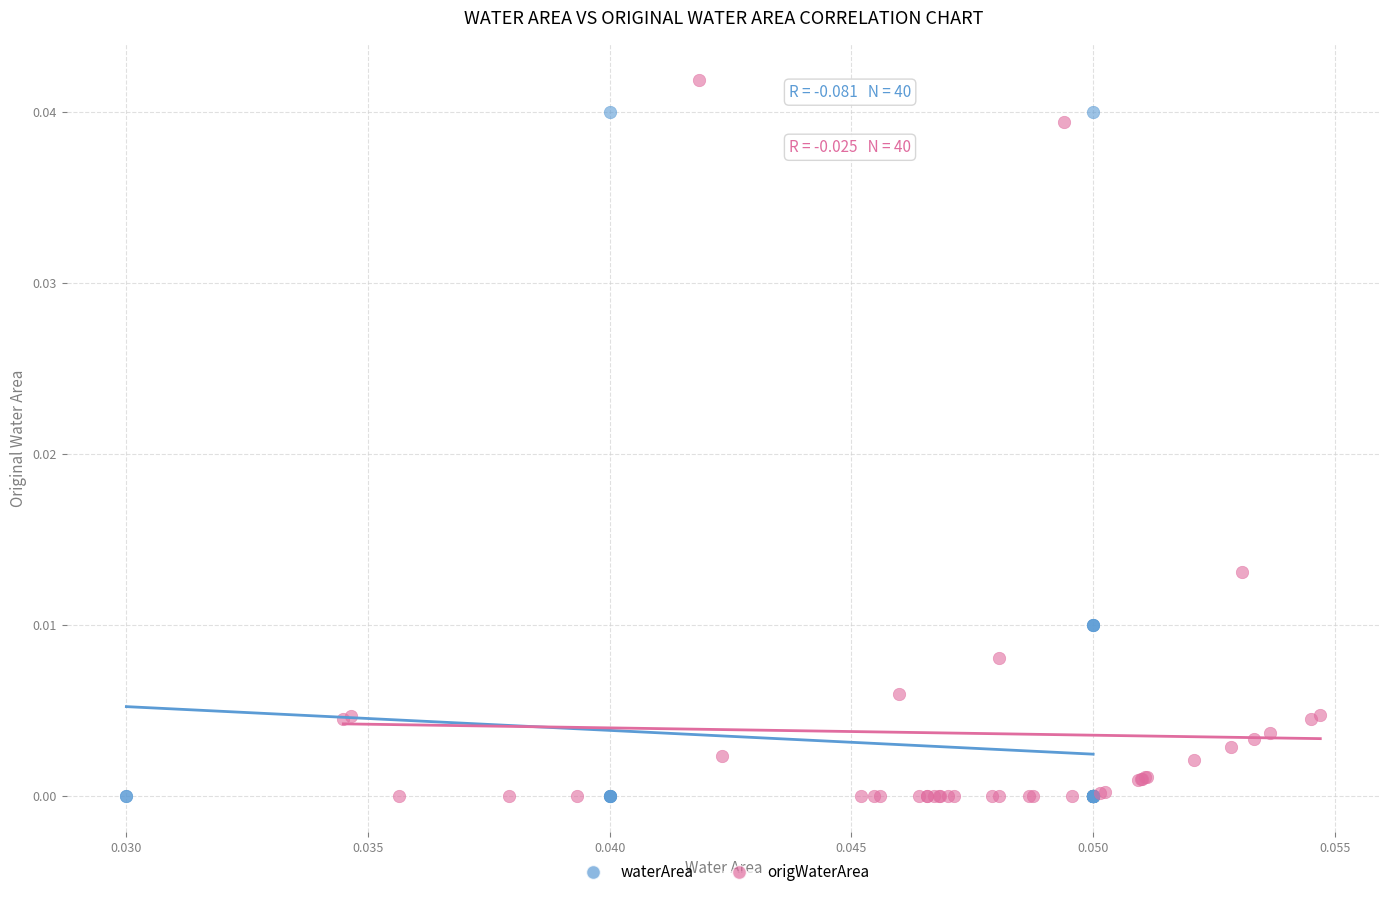

Which series has the largest Y range (max minus min)?

origWaterArea